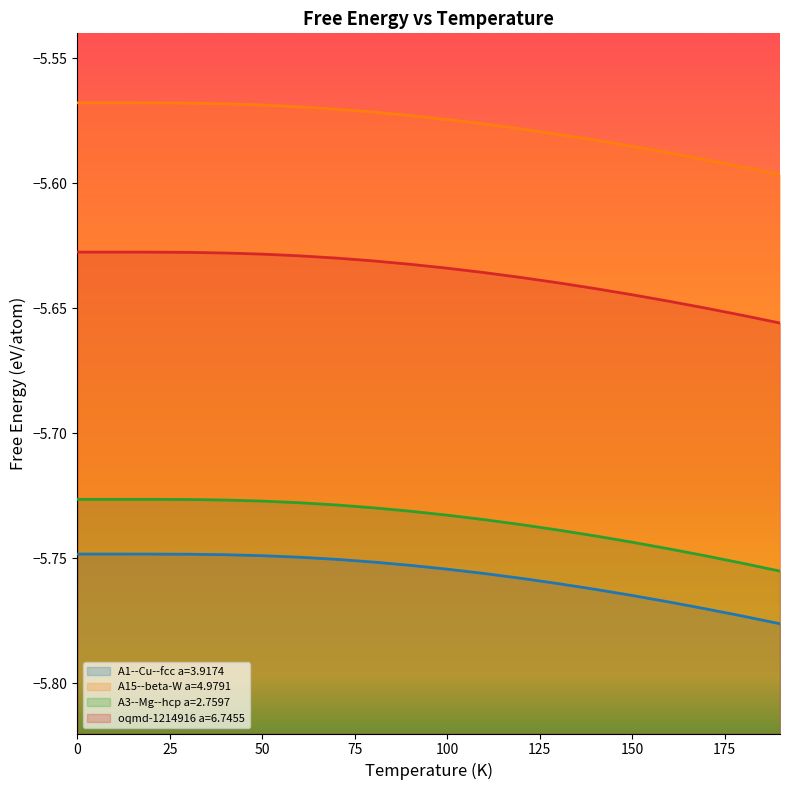

Rank the series by their maximum value, from lowest to highest.

A1--Cu--fcc a=3.9174, A3--Mg--hcp a=2.7597, oqmd-1214916 a=6.7455, A15--beta-W a=4.9791